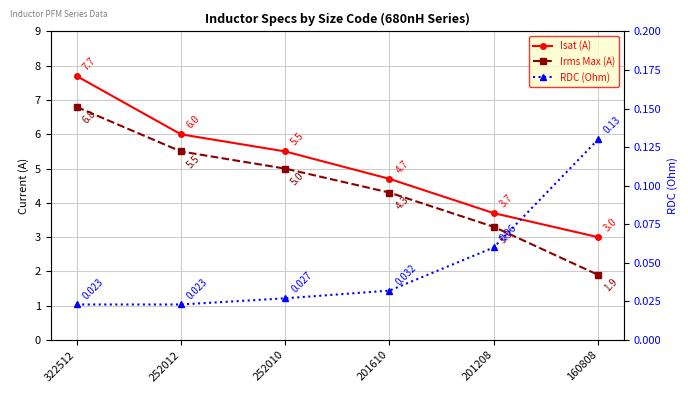

Which category has the highest value across all series?

322512